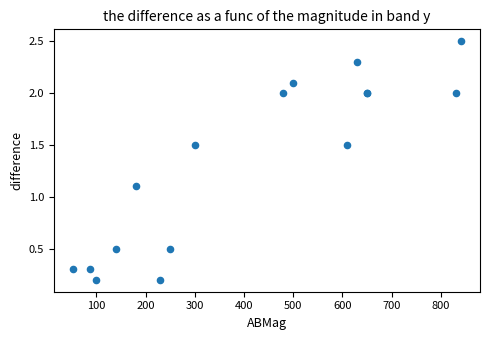

What Y value in the scatter plot is closest to 1?

1.1